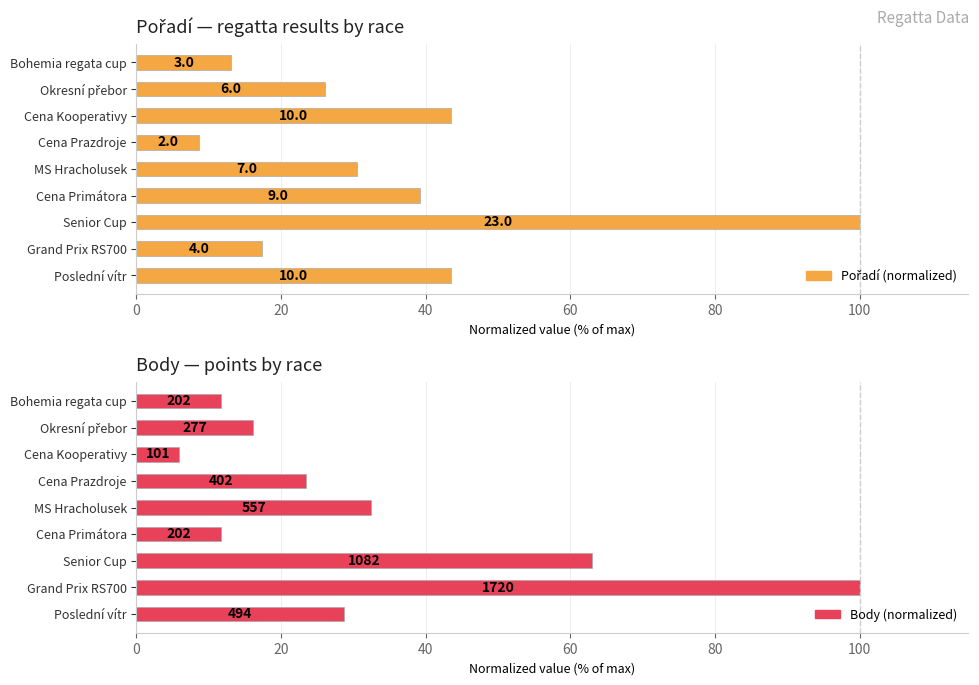

At how many categories does at least one series exceed 45?

2